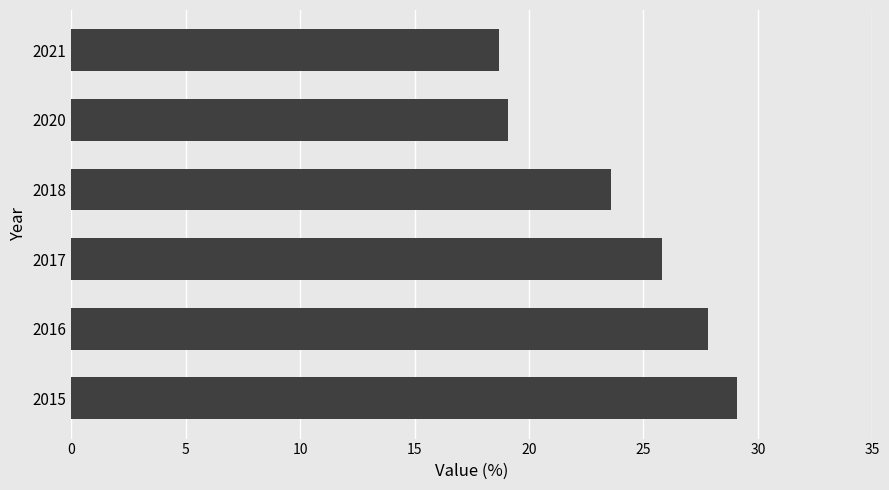

Does the chart contain stacked bars?

No